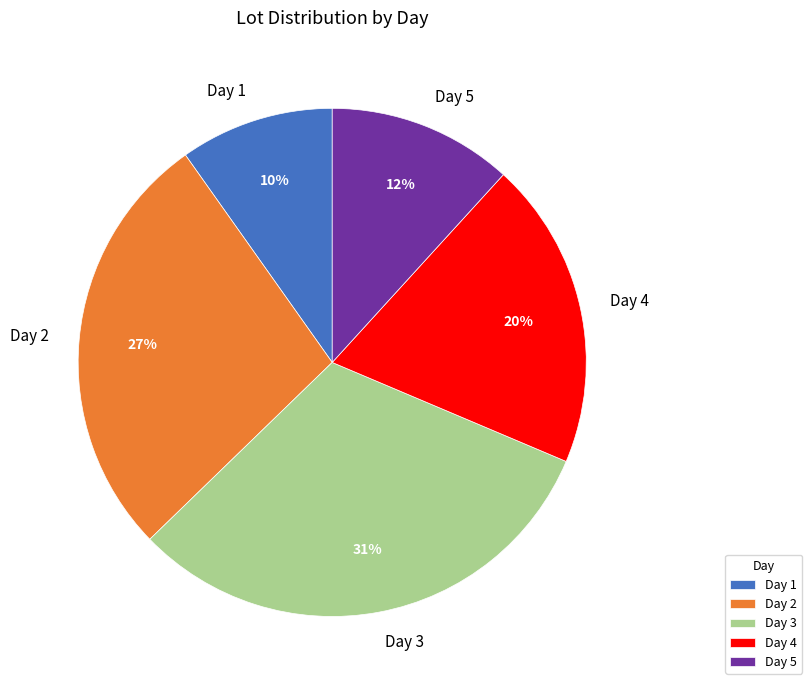

Do Day 4 and Day 2 together represent more than half of the pie?

No